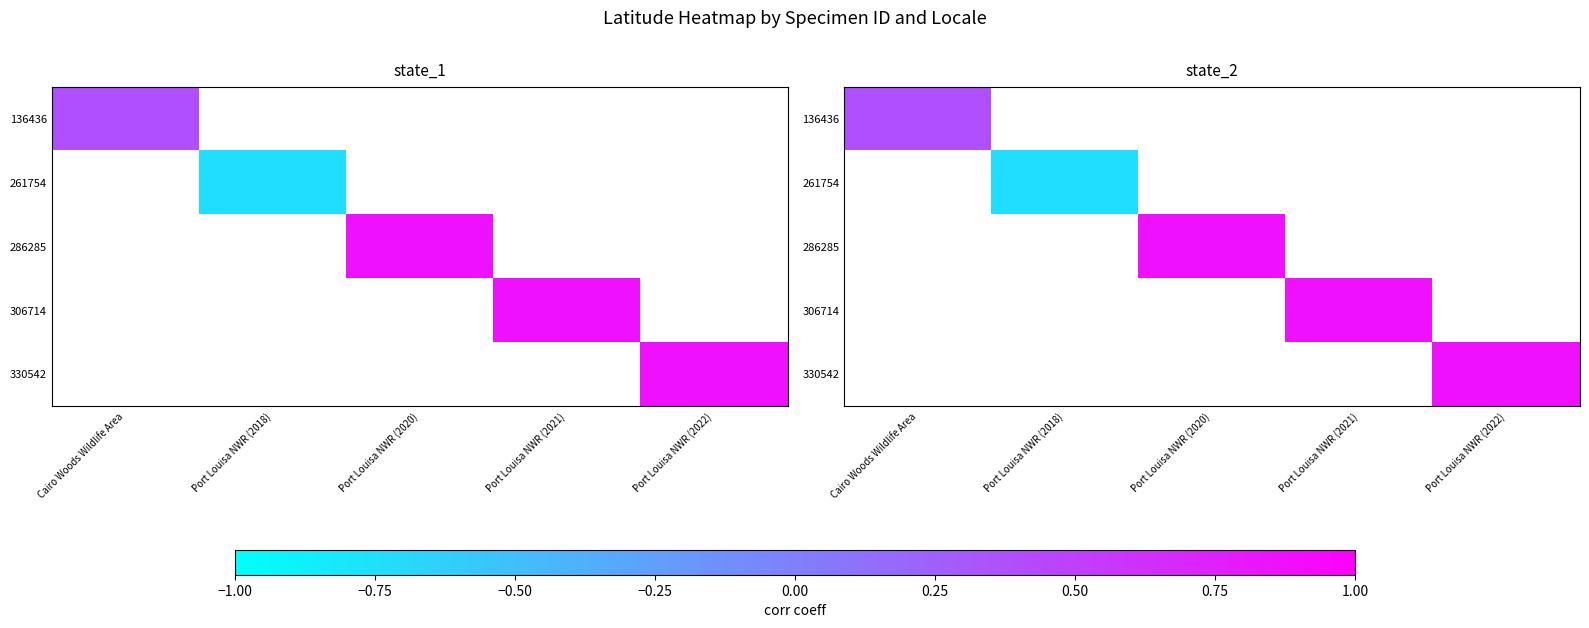

Read the 286285 value at Port Louisa NWR (2020).

0.9